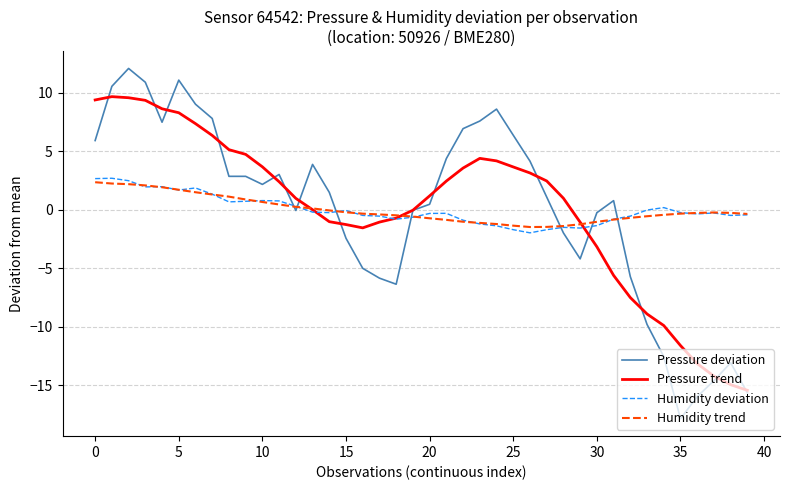

True or false: Humidity deviation and Pressure deviation cross at least once.

True